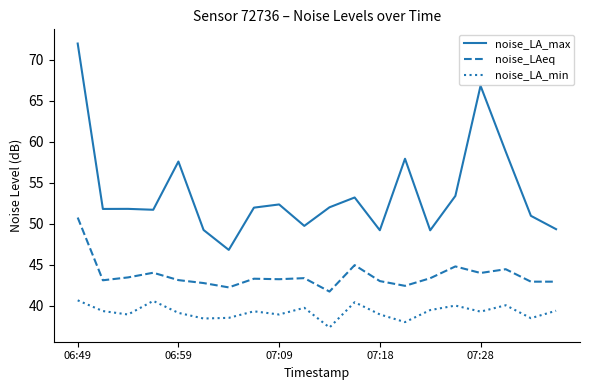

What is the smallest value displayed?

37.3